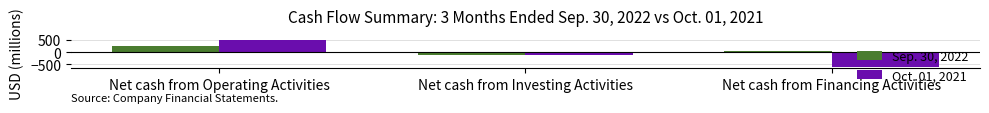

What position from the right is Net cash from Operating Activities?

3